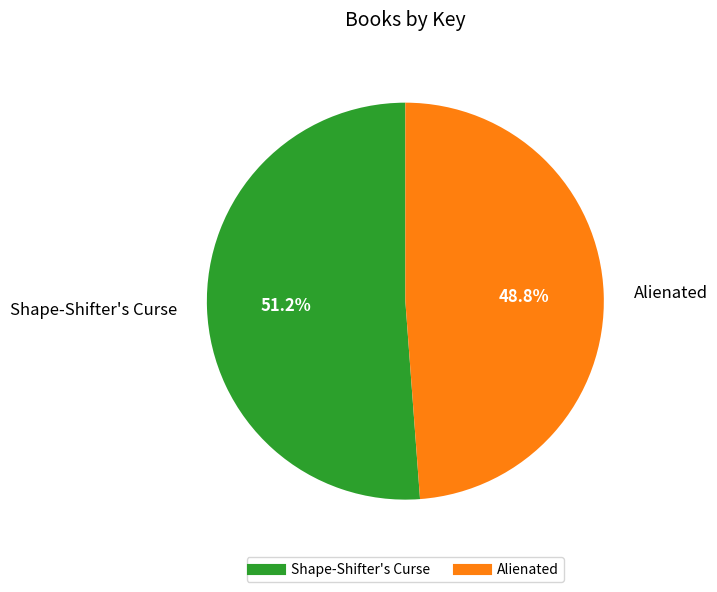

Rank the categories by value from highest to lowest.

Shape-Shifter's Curse, Alienated